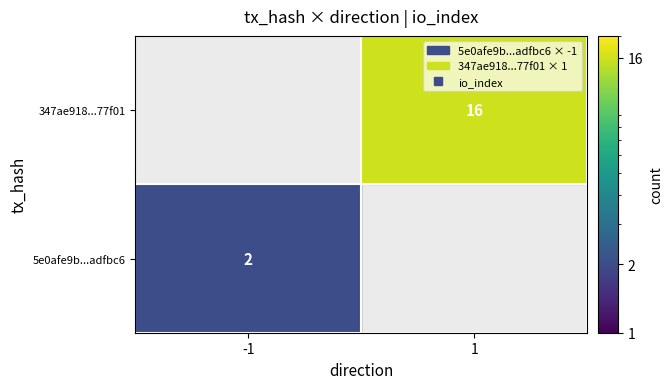

What is the difference between the 5e0afe9b4140ca124c4e2d8523c3f3188adfbc6 values at direction and io_index?

3